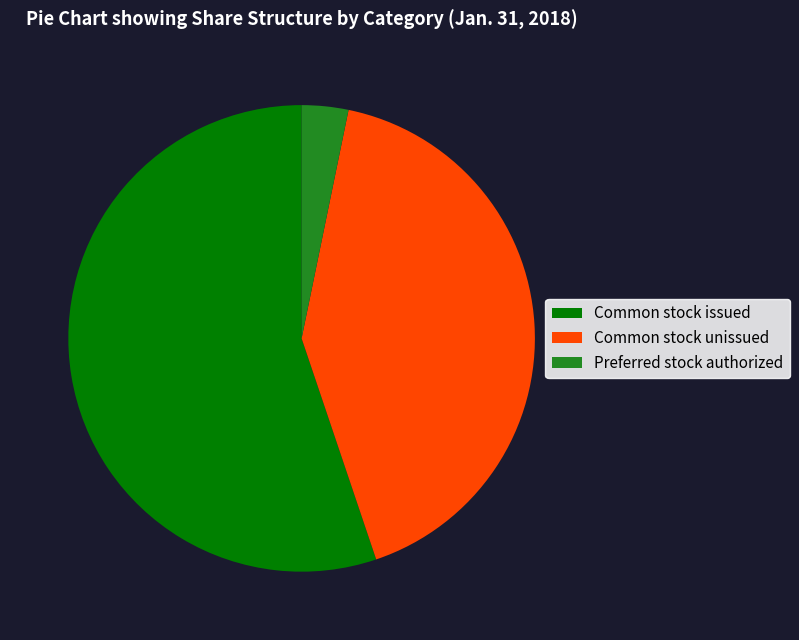

What is the majority slice?

Common stock issued